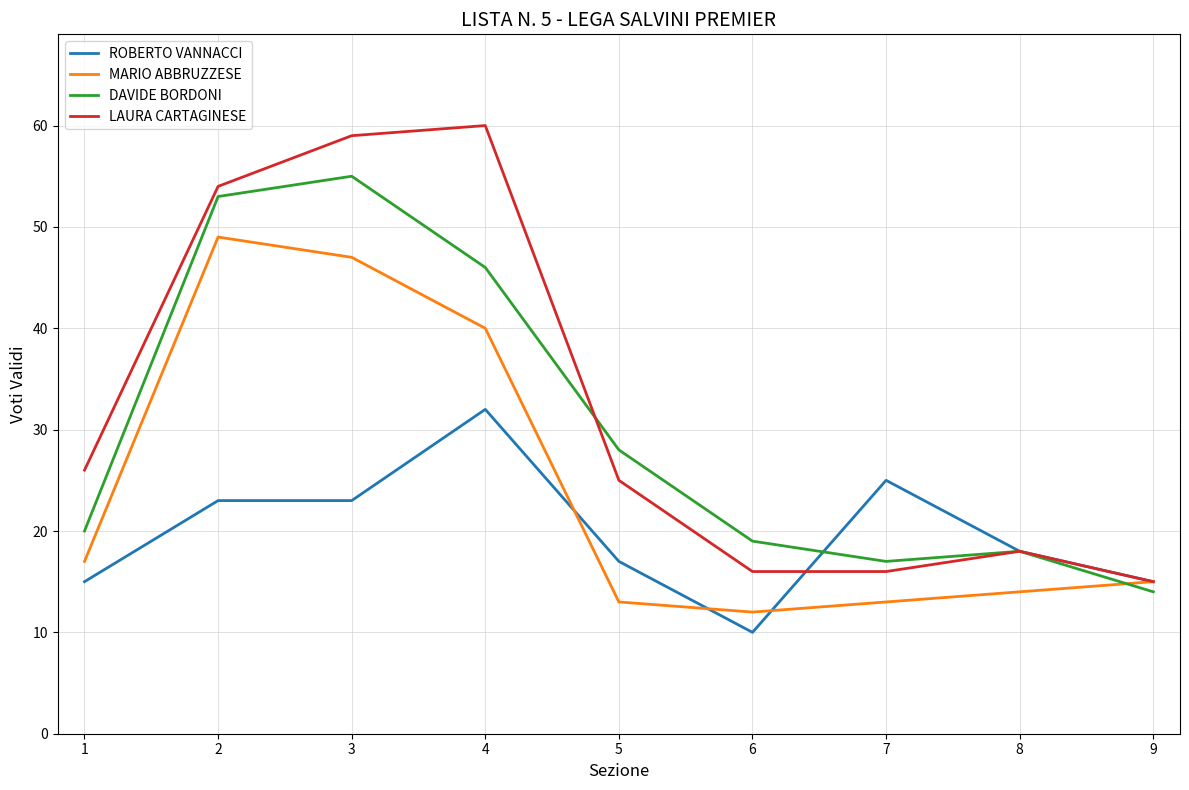

How many distinct data groups are displayed?

4